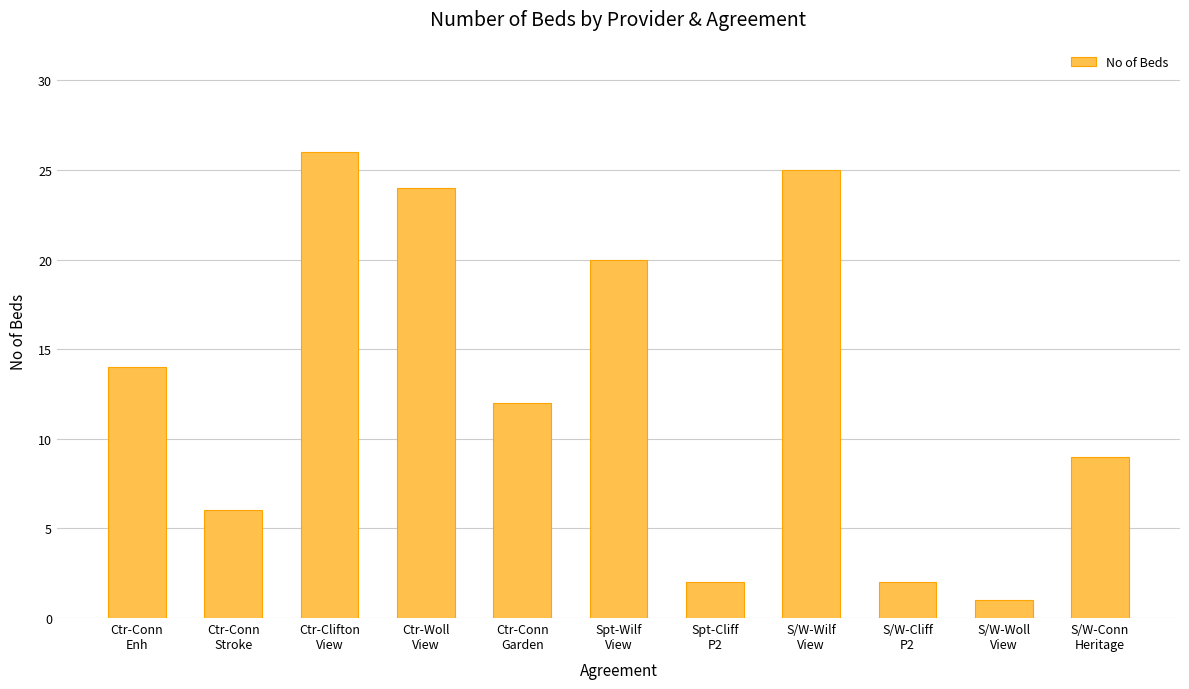

What is the maximum value shown in the chart?

26